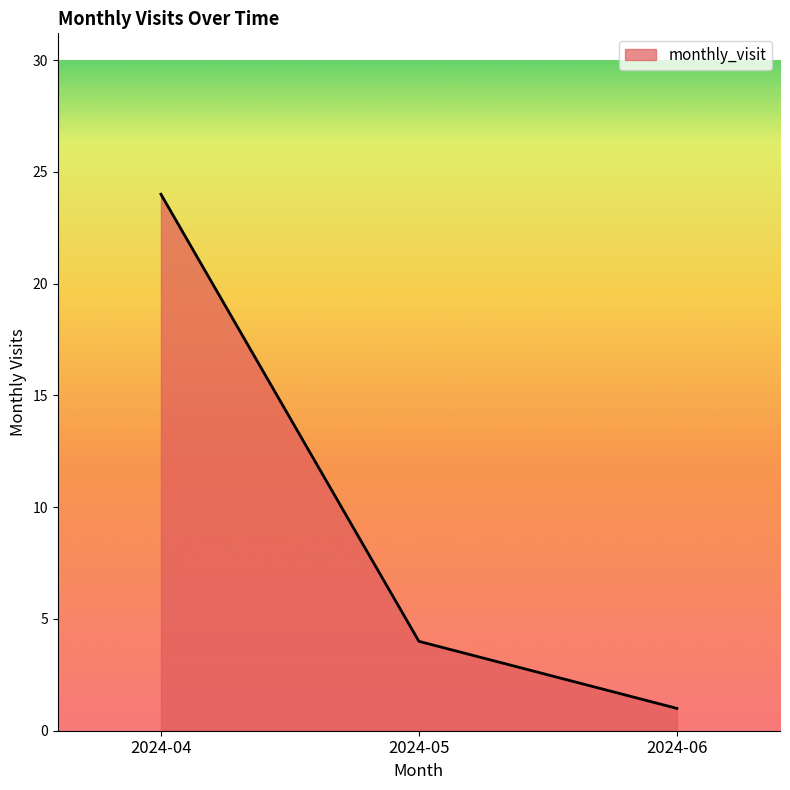

Rank the categories by value from highest to lowest.

2024-04, 2024-05, 2024-06